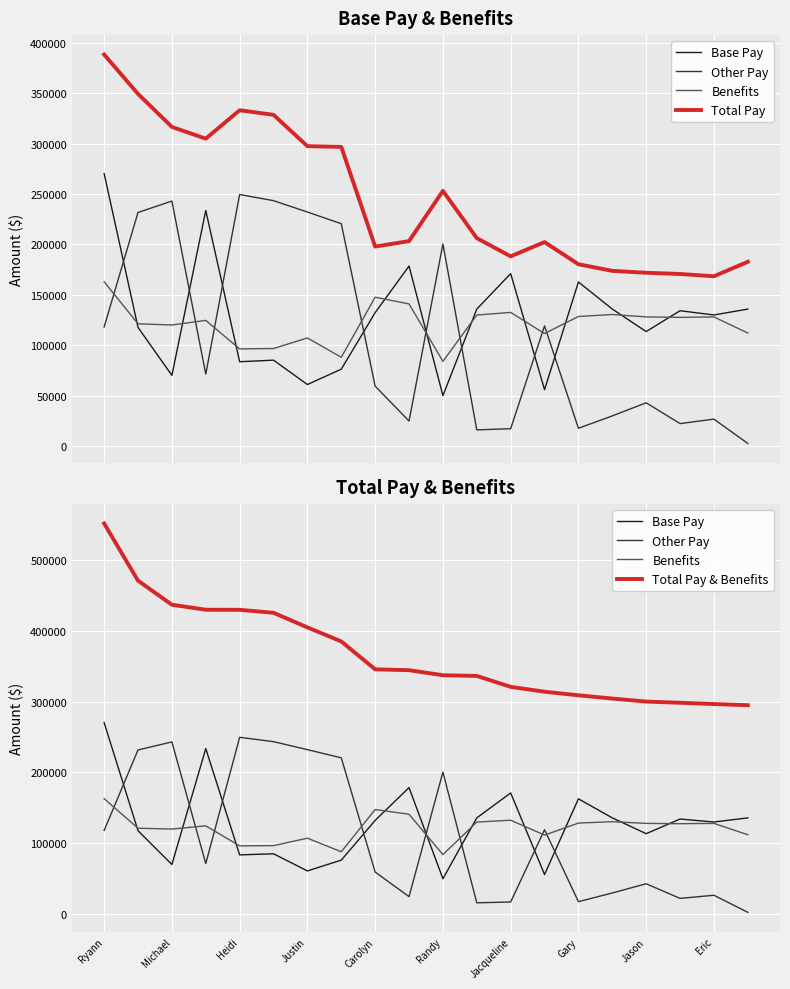

What are all the series names shown in the legend?

Base Pay, Other Pay, Benefits, Total Pay, Total Pay & Benefits